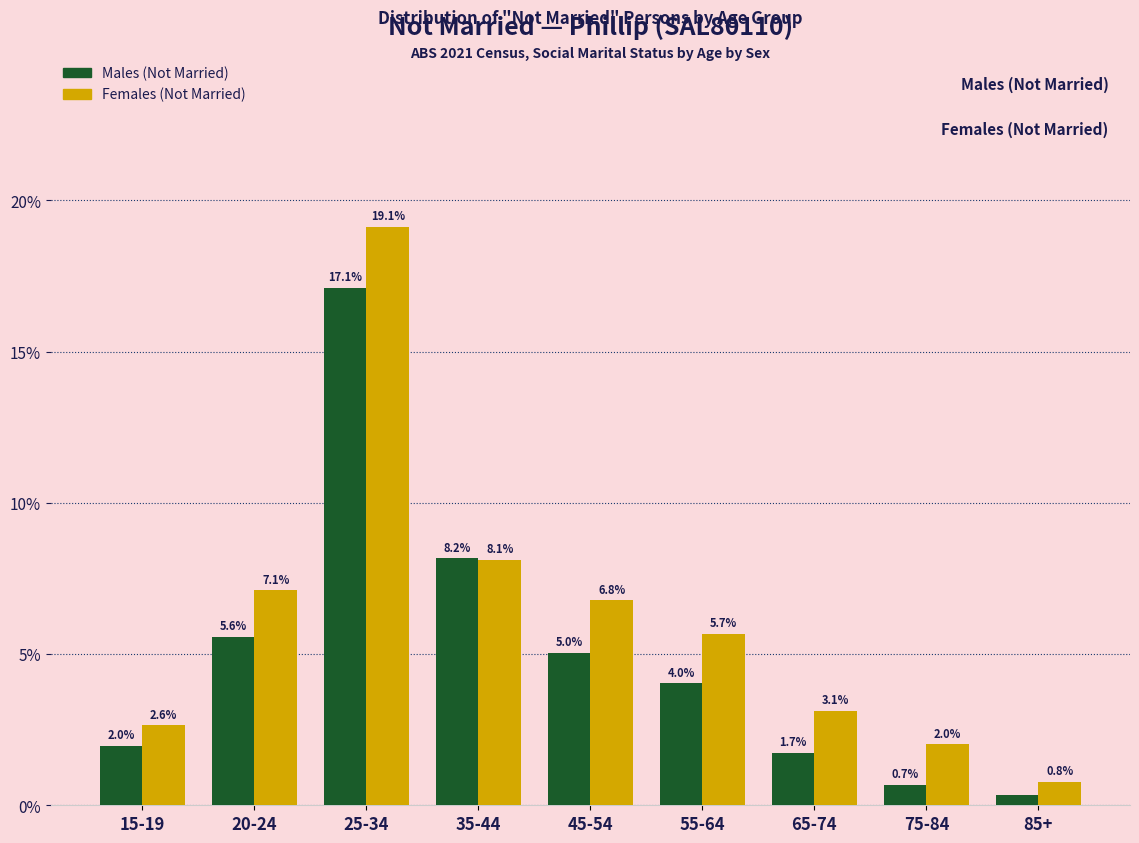

The Females (Not Married) series shows 7.1 at 20-24. True or false?

True